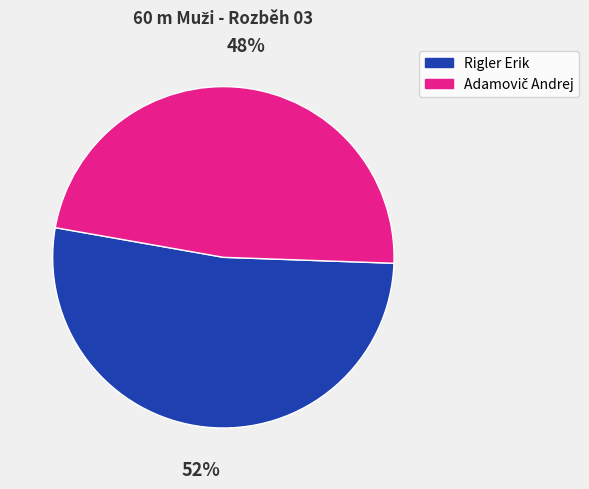

Is there any slice that represents more than half of the pie?

Yes